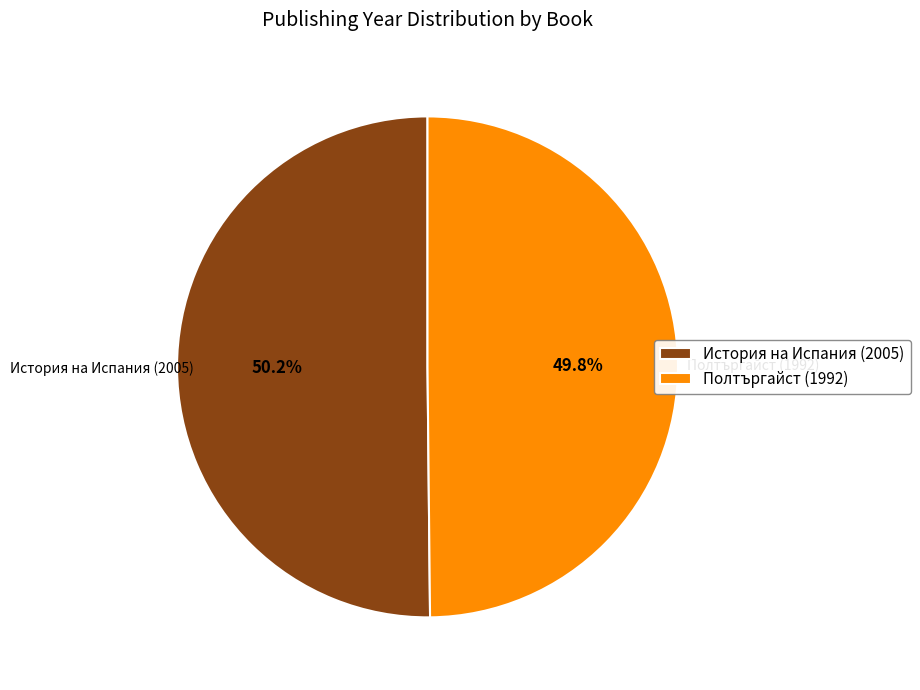

Is the sum of Полтъргайст (1992) and История на Испания (2005) greater than half?

Yes